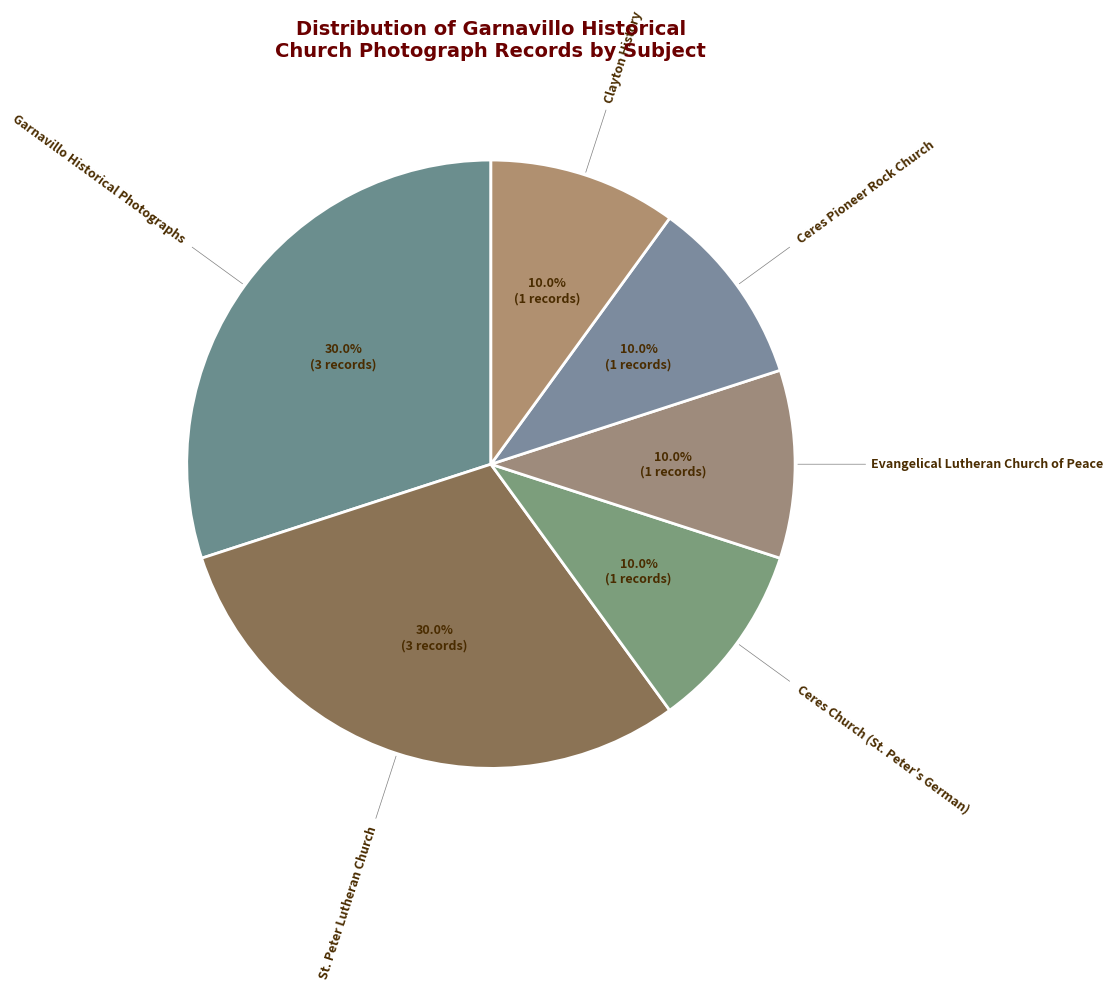

Rank the categories by value from highest to lowest.

Garnavillo Historical Photographs, St. Peter Lutheran Church, Ceres Church (St. Peter's German), Evangelical Lutheran Church of Peace, Ceres Pioneer Rock Church, Clayton History